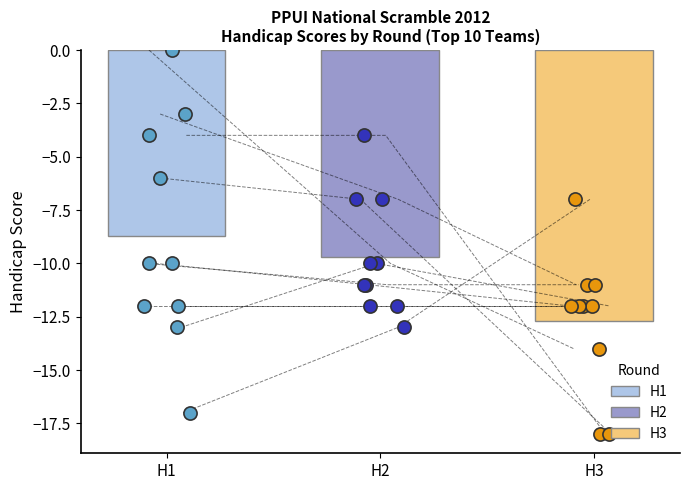

Which series reaches the minimum Y coordinate?

H3